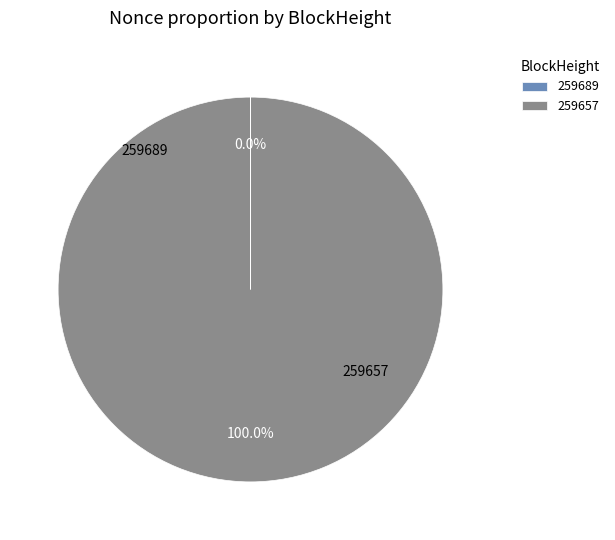

Which category accounts for the majority?

259657